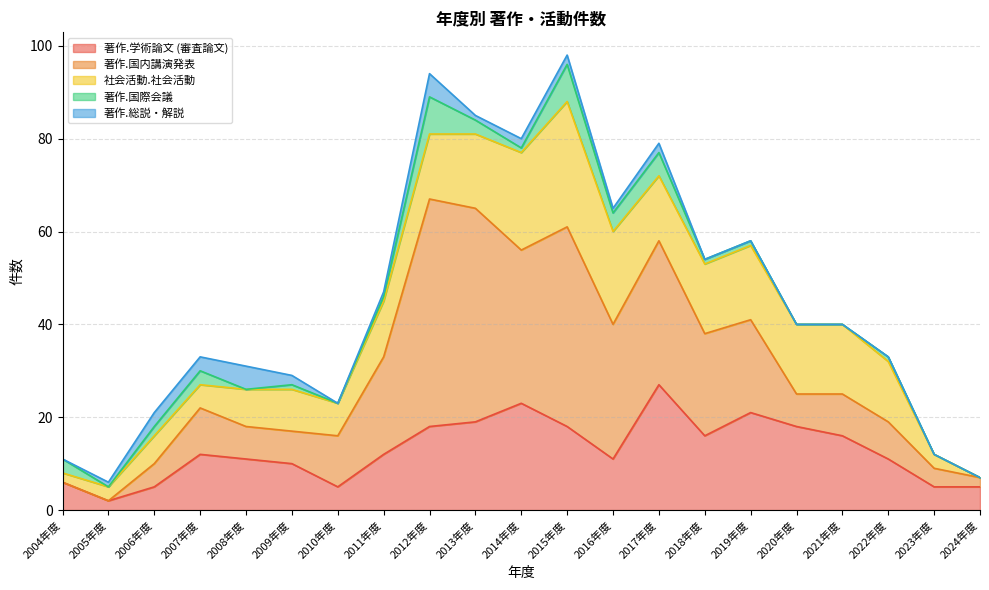

What are all the series names shown in the legend?

著作.学術論文 (審査論文), 著作.国内講演発表, 社会活動.社会活動, 著作.国際会議, 著作.総説・解説